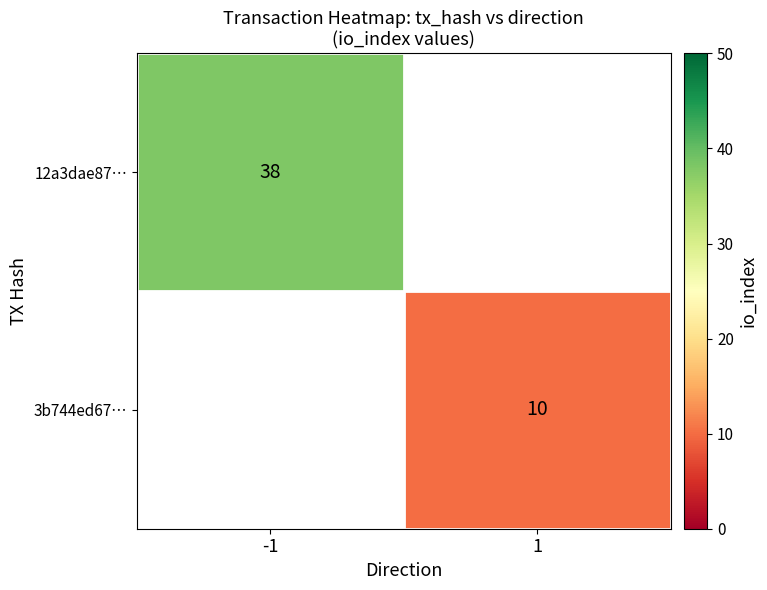

True or false: 3b744ed67… has a value of 6 at 1.

False